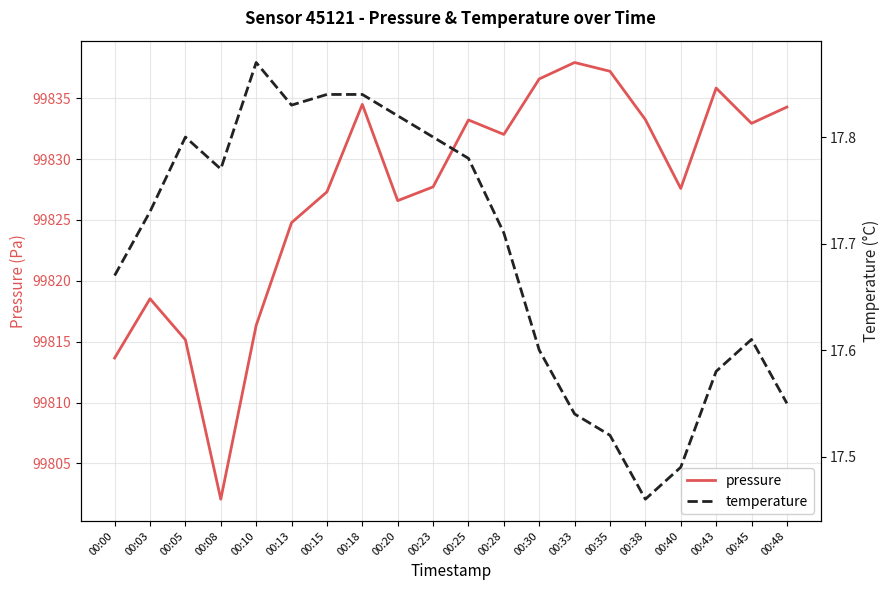

Where is the first local minimum for temperature?

00:08